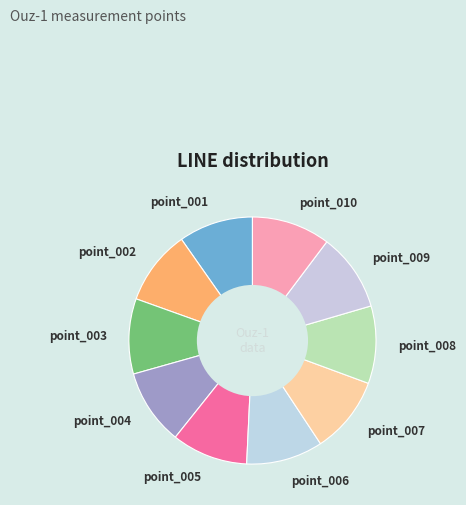

What is the ratio of the value at point_004 to the value at point_010?

1.0